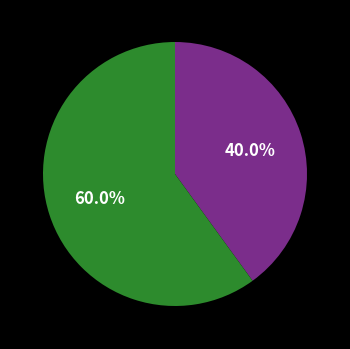

Is there a majority slice in this chart?

Yes